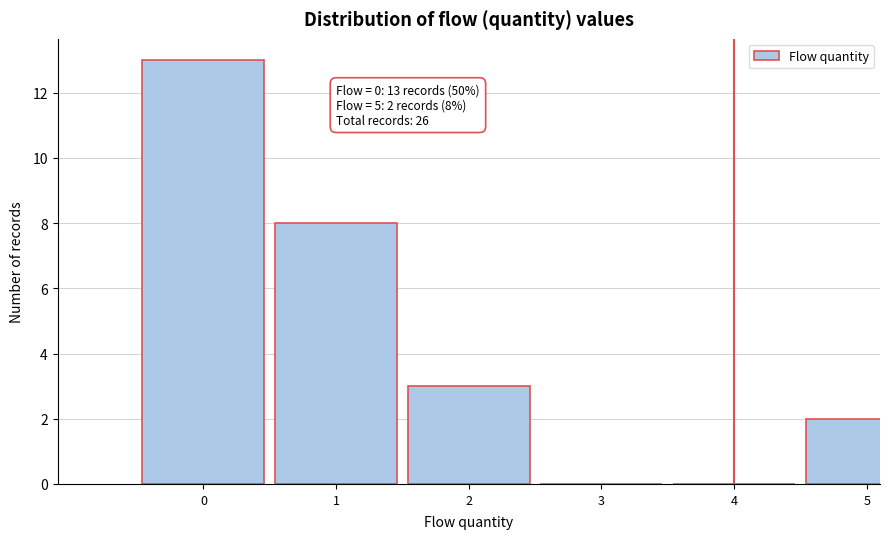

Reading left to right, transcribe all the data shown in this chart.

0=13	1=8	2=3	3=0	4=0	5=2